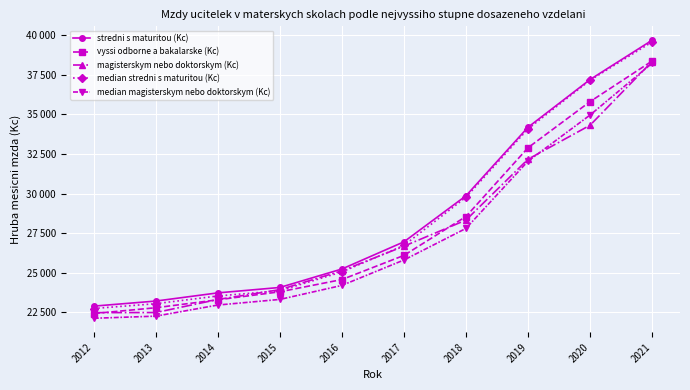

The value of median stredni s maturitou (Kc) at 2015 is 14511.8. True or false?

False